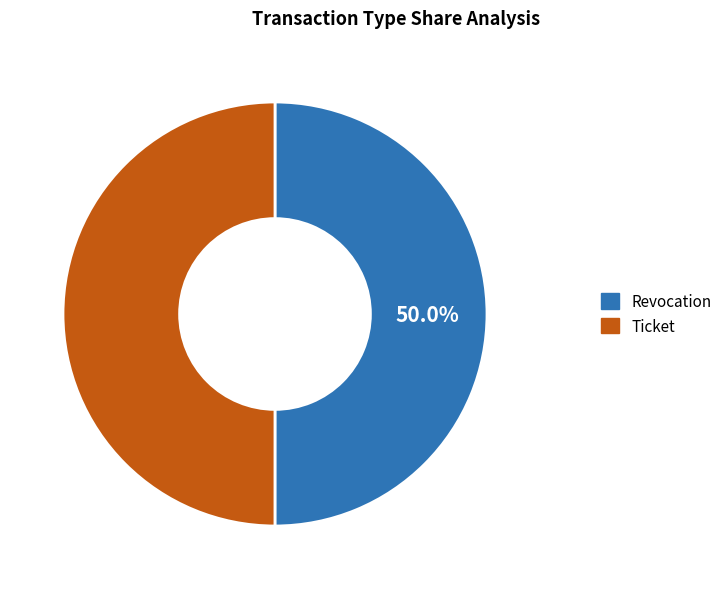

The Ticket slice represents 60% of the pie. True or false?

False